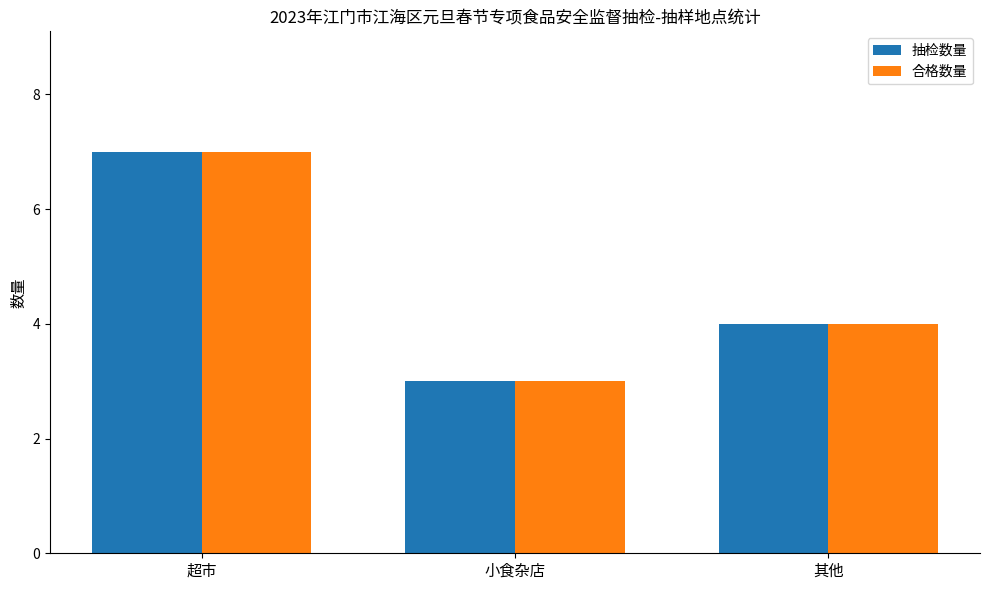

How many groups of bars are there?

3